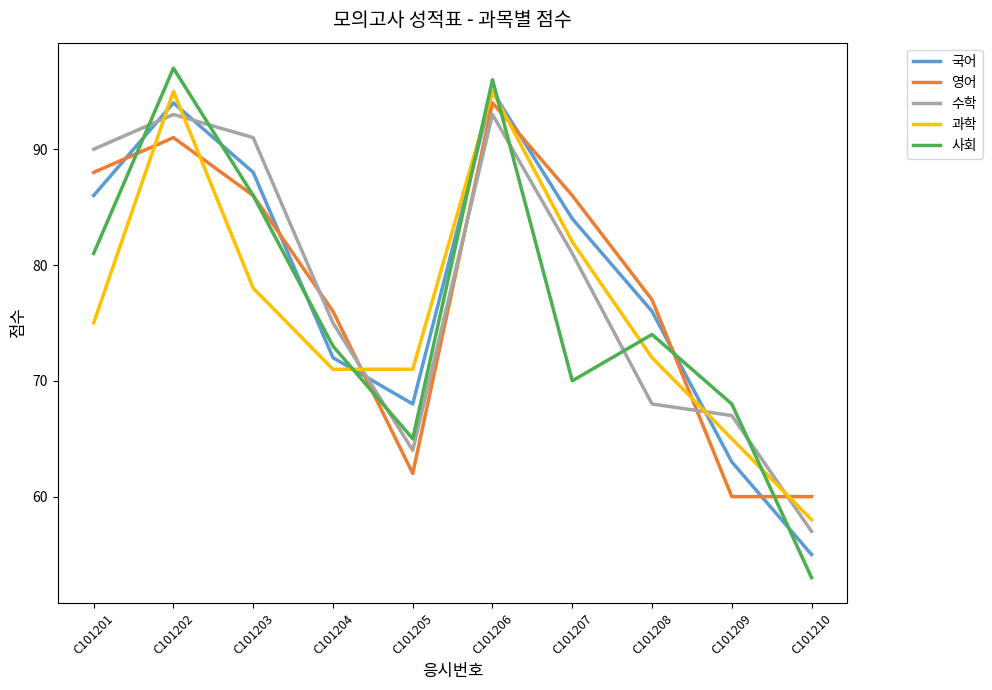

Which series has the largest range (max minus min)?

사회